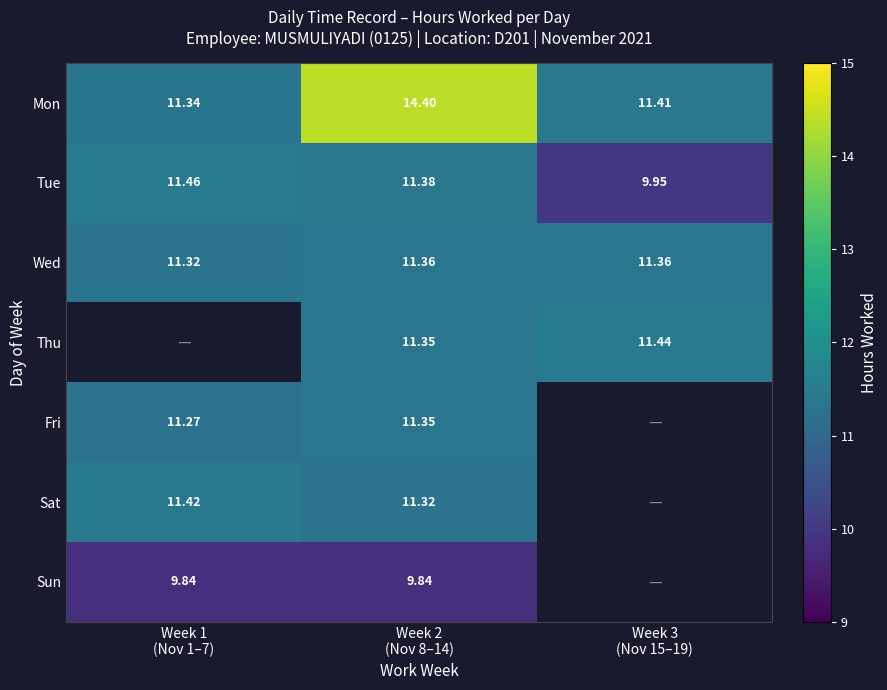

How many values in the Tue series are below 11?

1